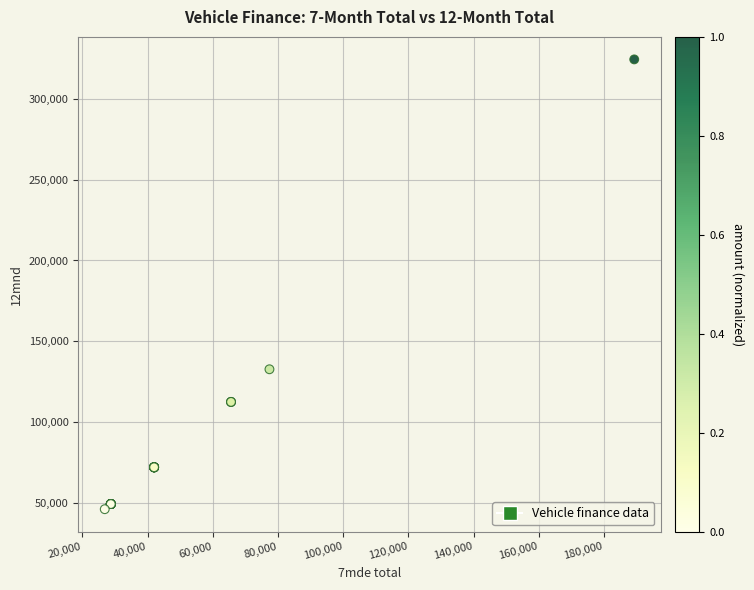

What Y value in the scatter plot is closest to 185256?

132632.6